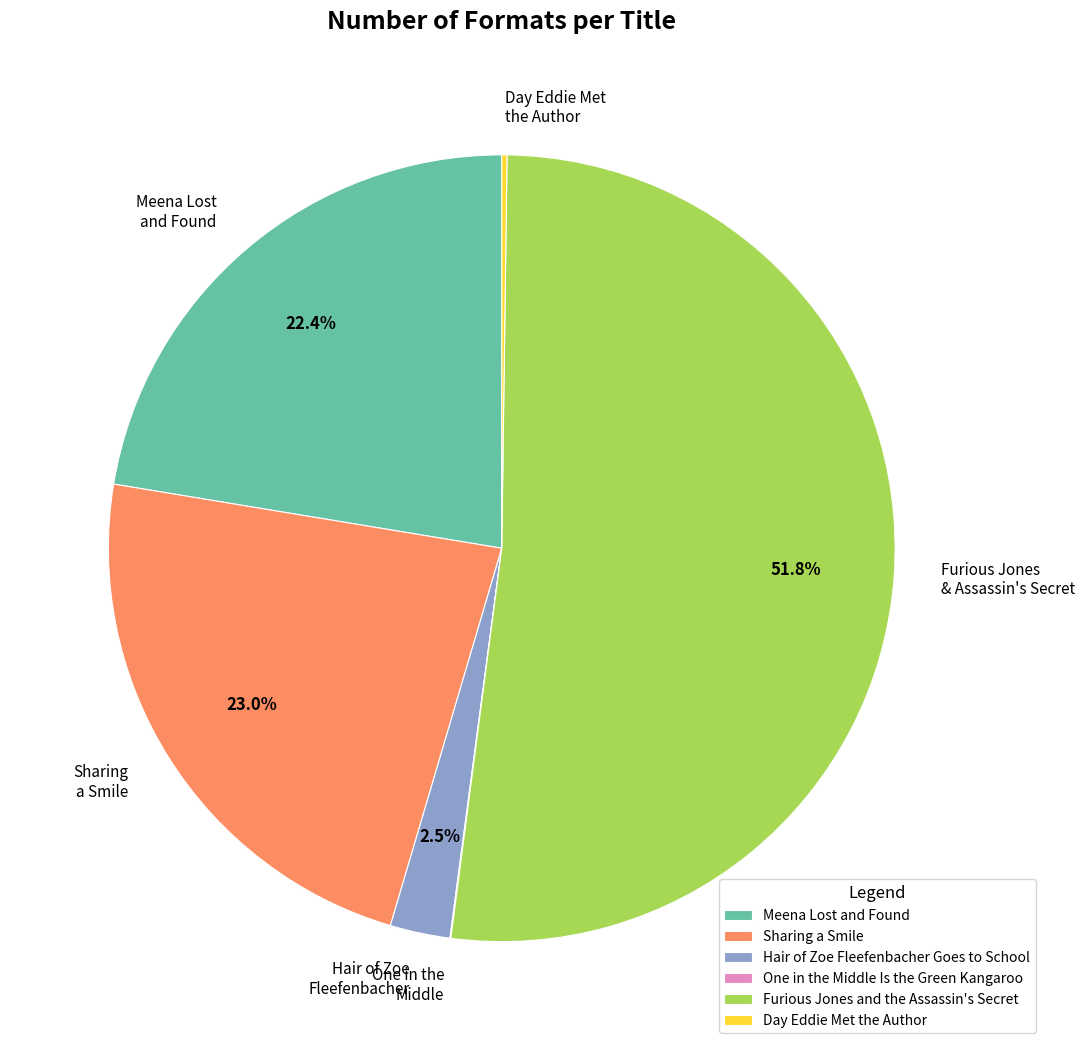

What is the largest slice in the pie chart?

Furious Jones and the Assassin's Secret